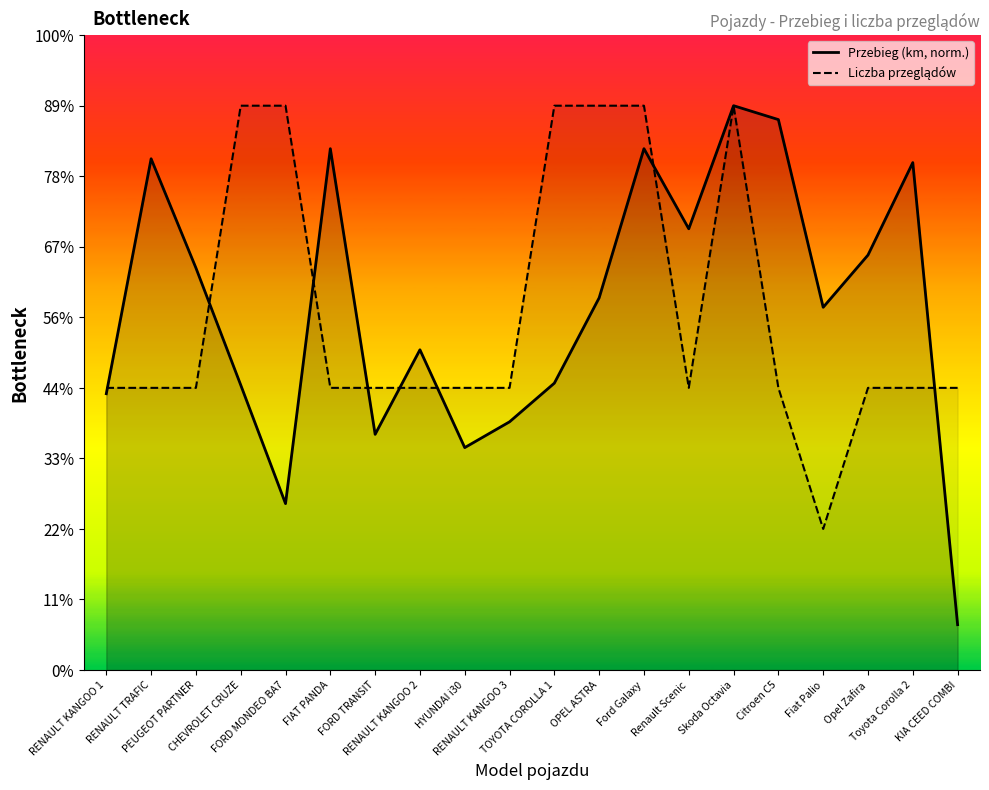

Where do Liczba przeglądów and Przebieg (km, norm.) first cross each other?

RENAULT KANGOO 1 and RENAULT TRAFIC